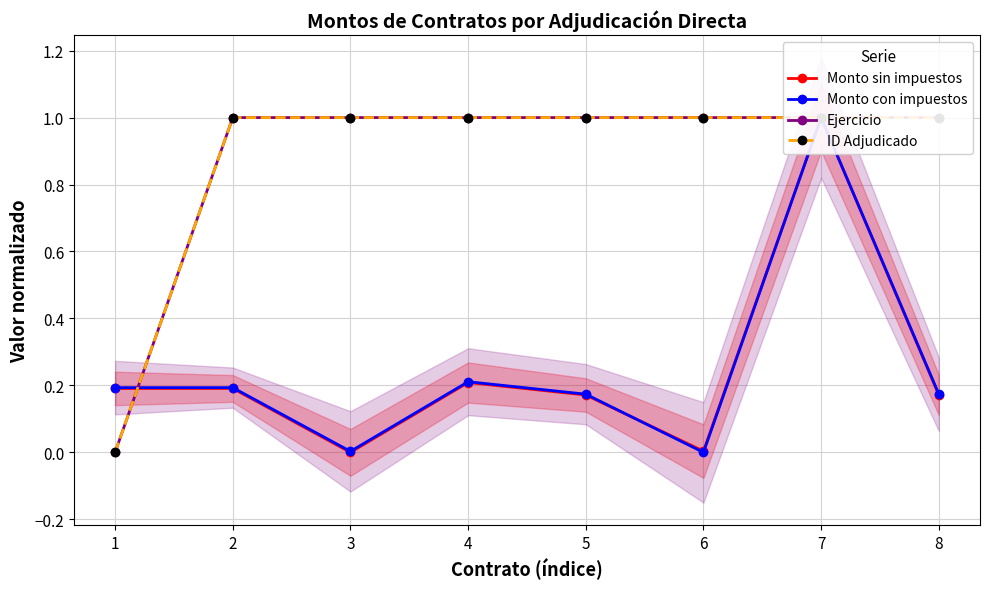

At how many categories does at least one series exceed 0?

8